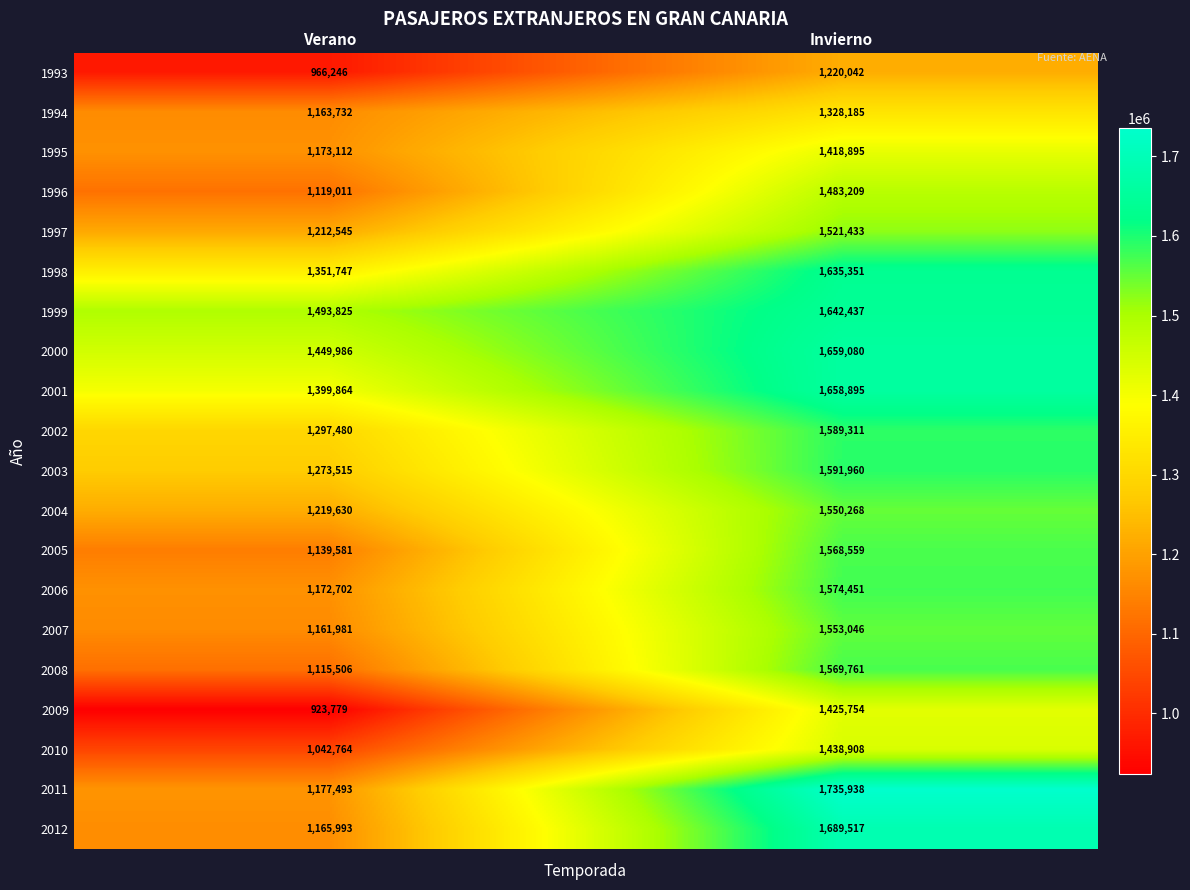

Where is 2003 nearest to the value 1432737?

Verano